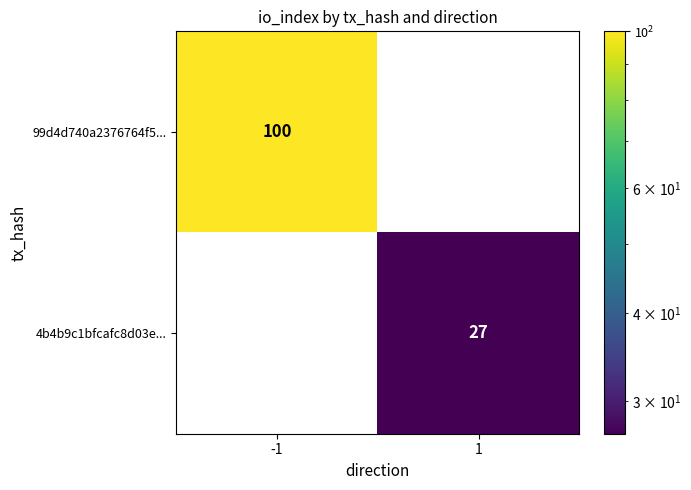

What is the total value across all series at -1?

100